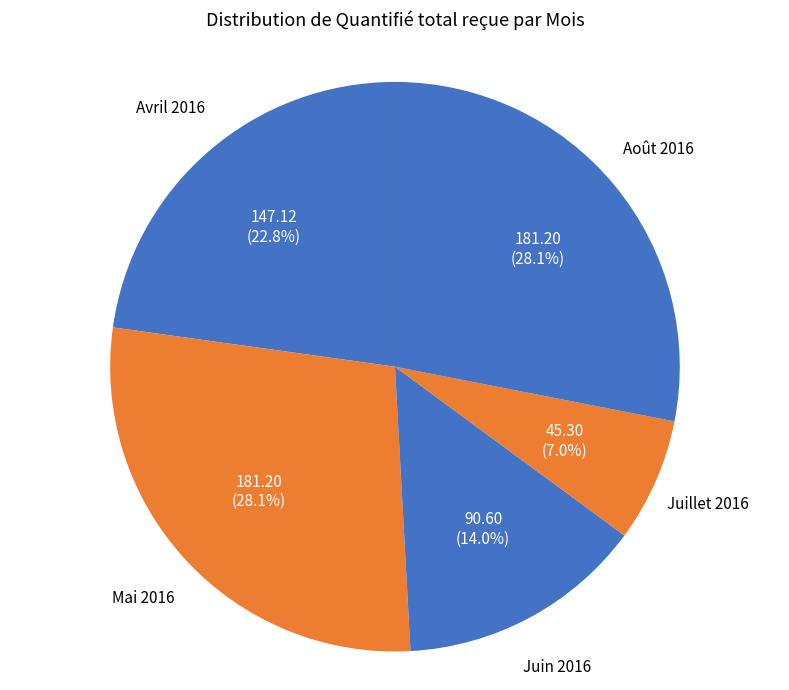

Count the number of slices in the pie.

5